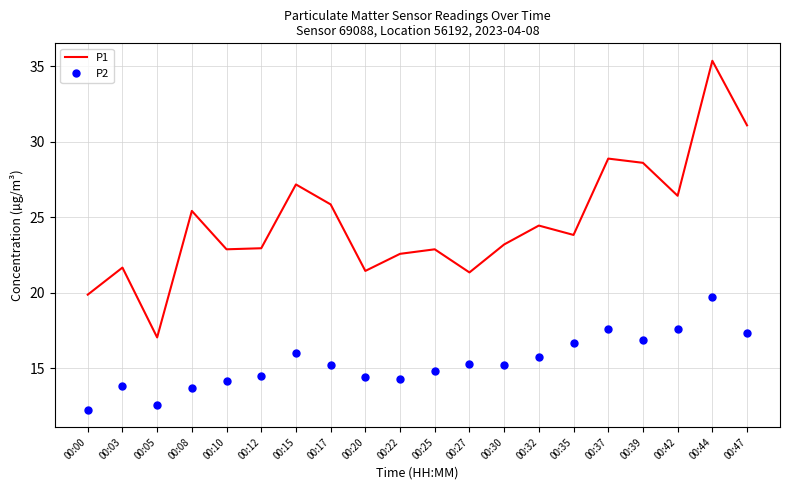

Which category has the highest value in the P2 series?

00:44